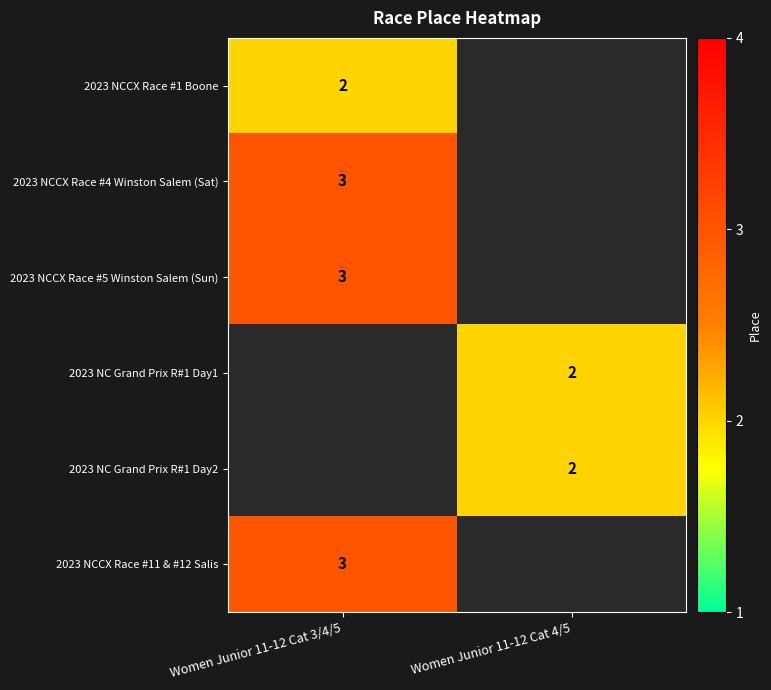

What is the minimum value shown in the chart?

2.0